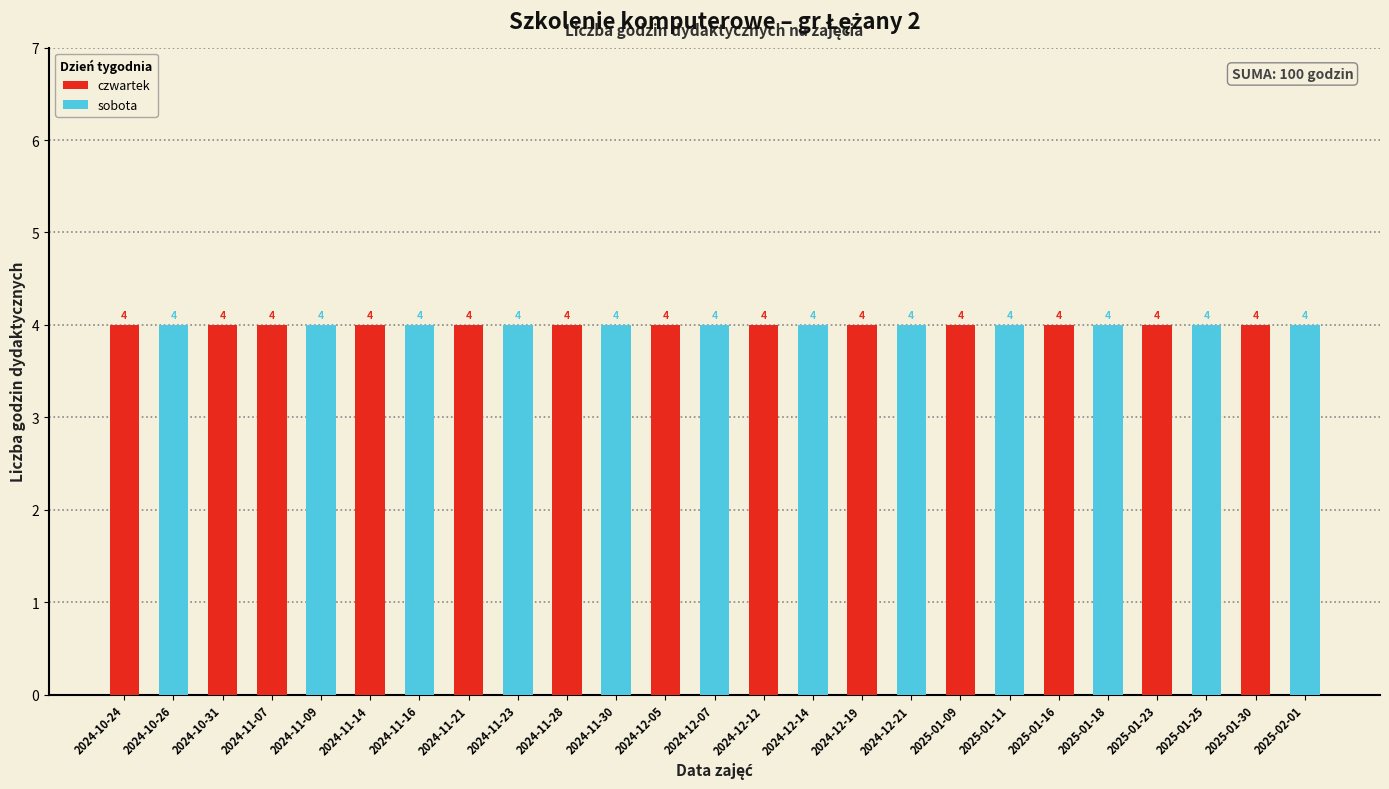

What position from the left is 2024-12-19?

16